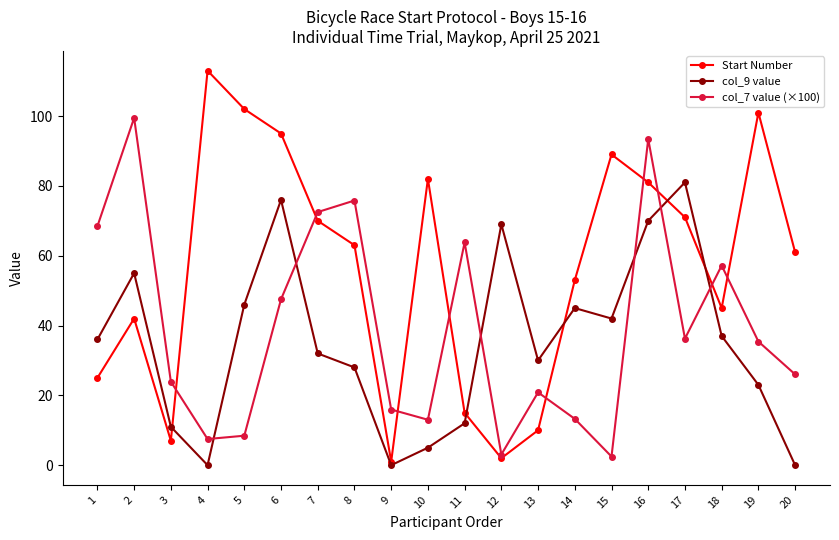

At how many categories does at least one series exceed 14?

20